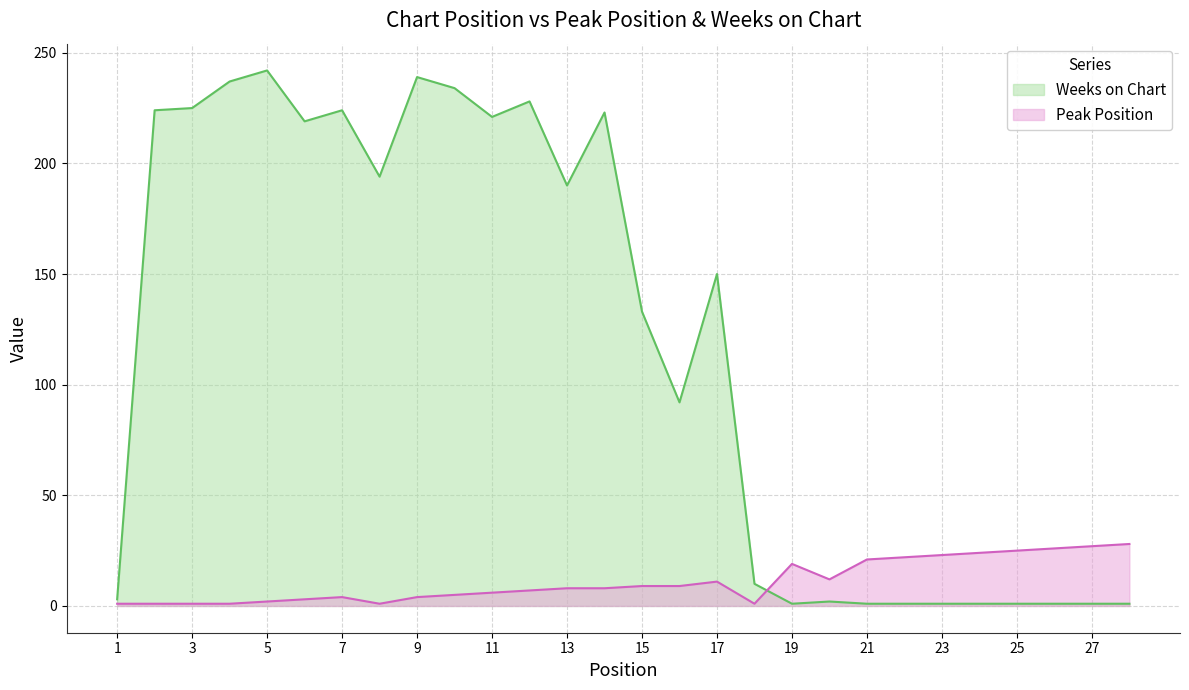

Does the chart display data point markers on the line(s)?

No